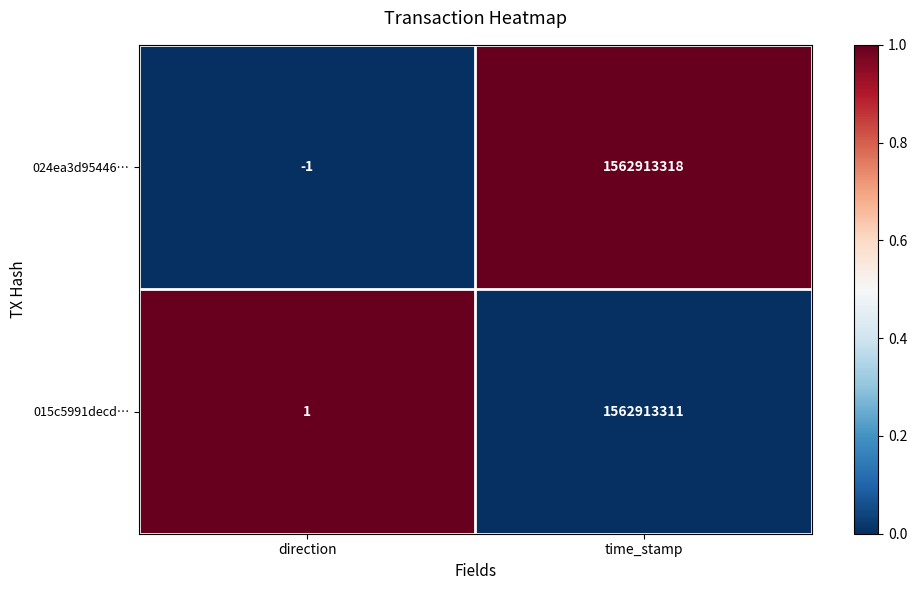

What is the difference between the highest and lowest values at direction?

2